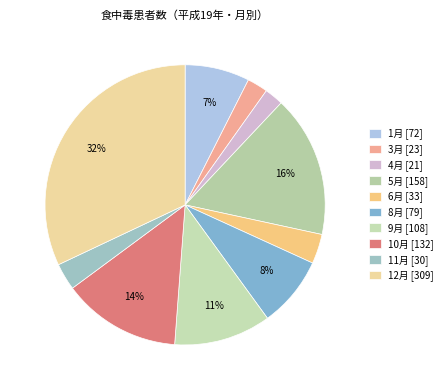

How many segments does this pie chart have?

10